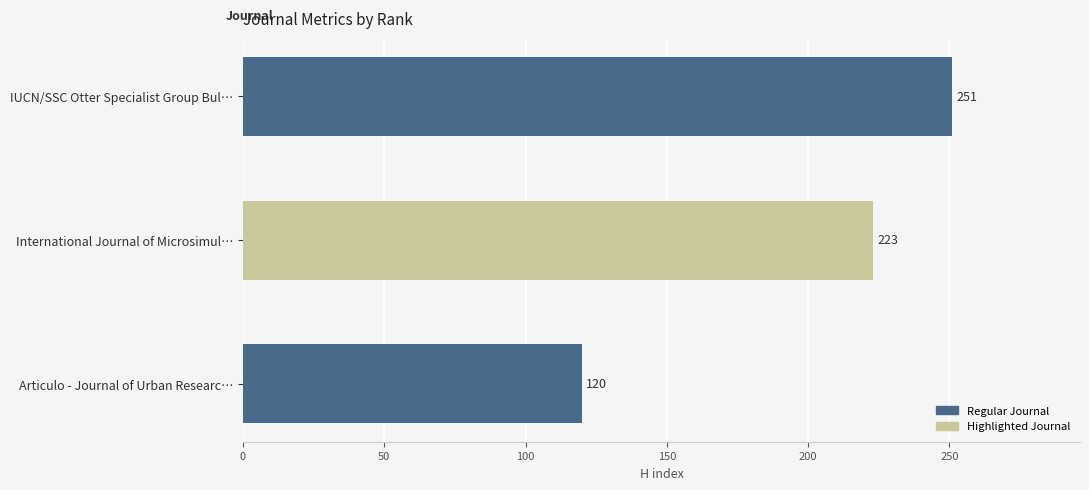

Reading bottom to top, what are all the values shown in this chart?

Articulo - Journal of Urban Researc…=120	International Journal of Microsimul…=223	IUCN/SSC Otter Specialist Group Bul…=251